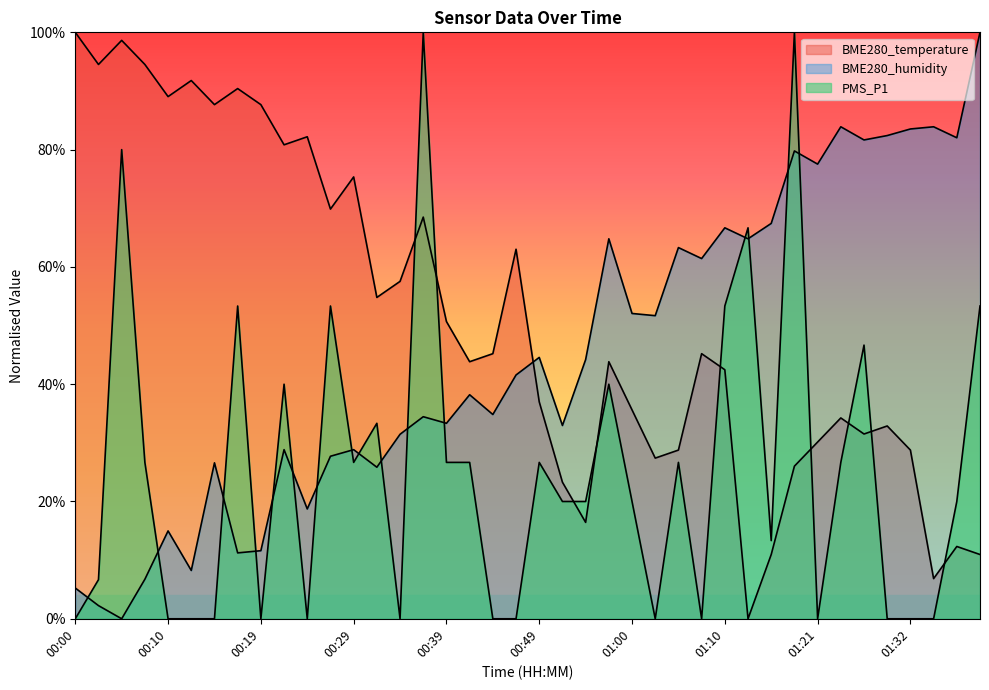

Which label corresponds to the smallest value in the chart?

01:13